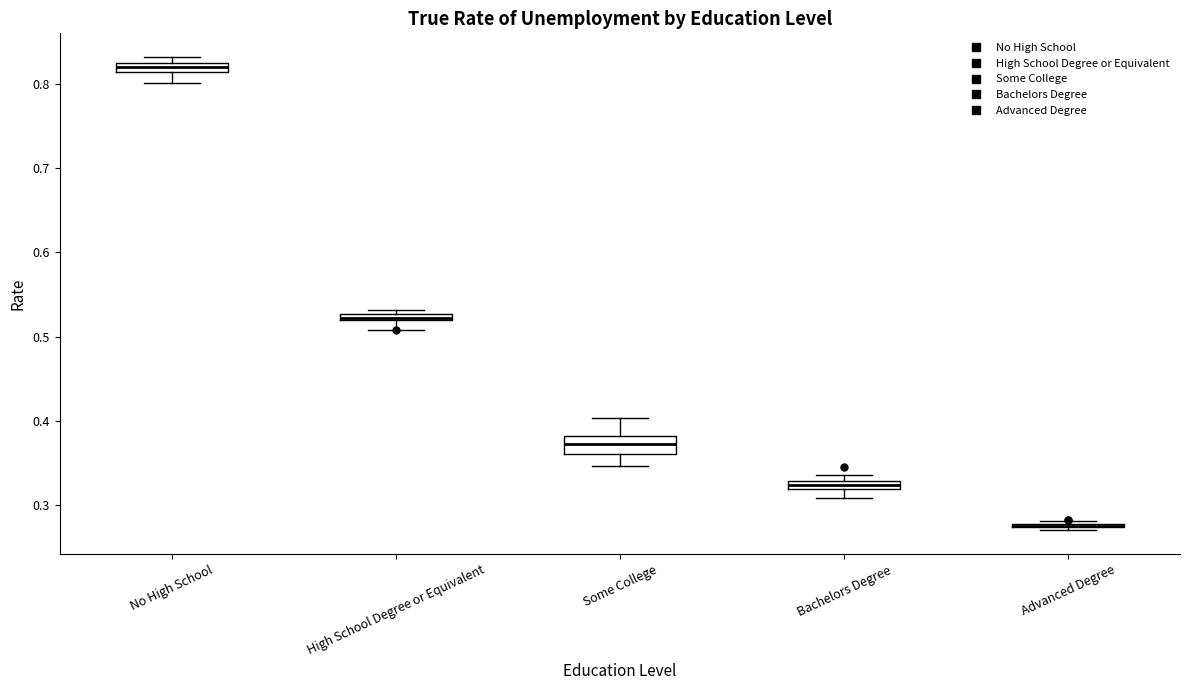

Comparing the boxes themselves (not the whiskers), which one is the tallest?

Some College